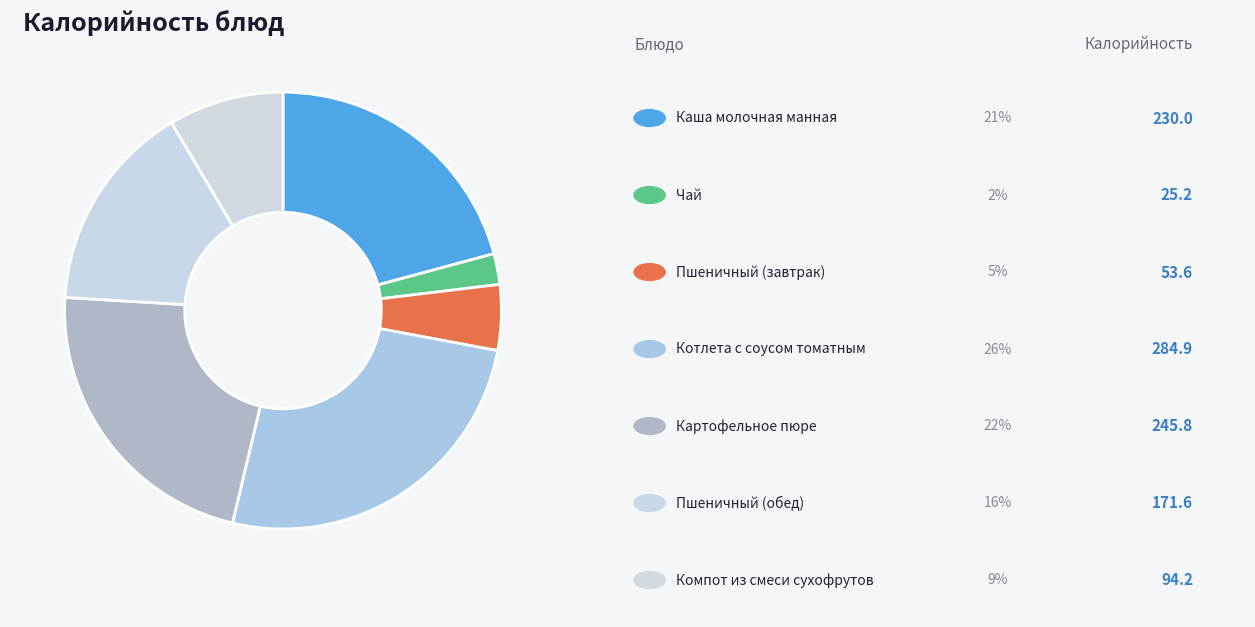

Count the number of slices in the pie.

7